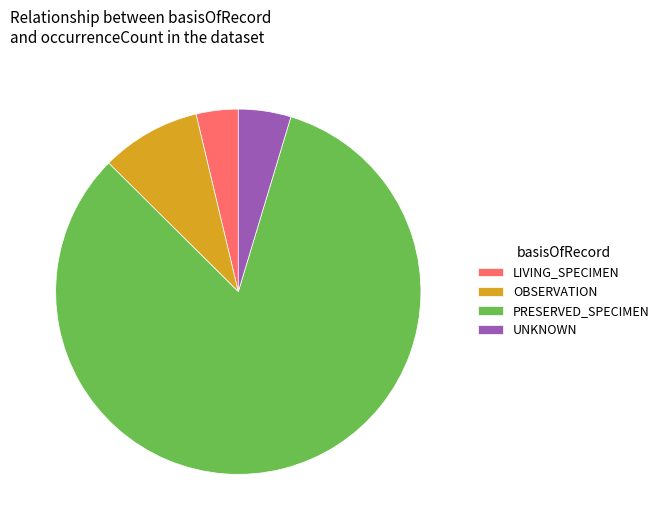

Does PRESERVED_SPECIMEN account for over 50% of the chart?

Yes